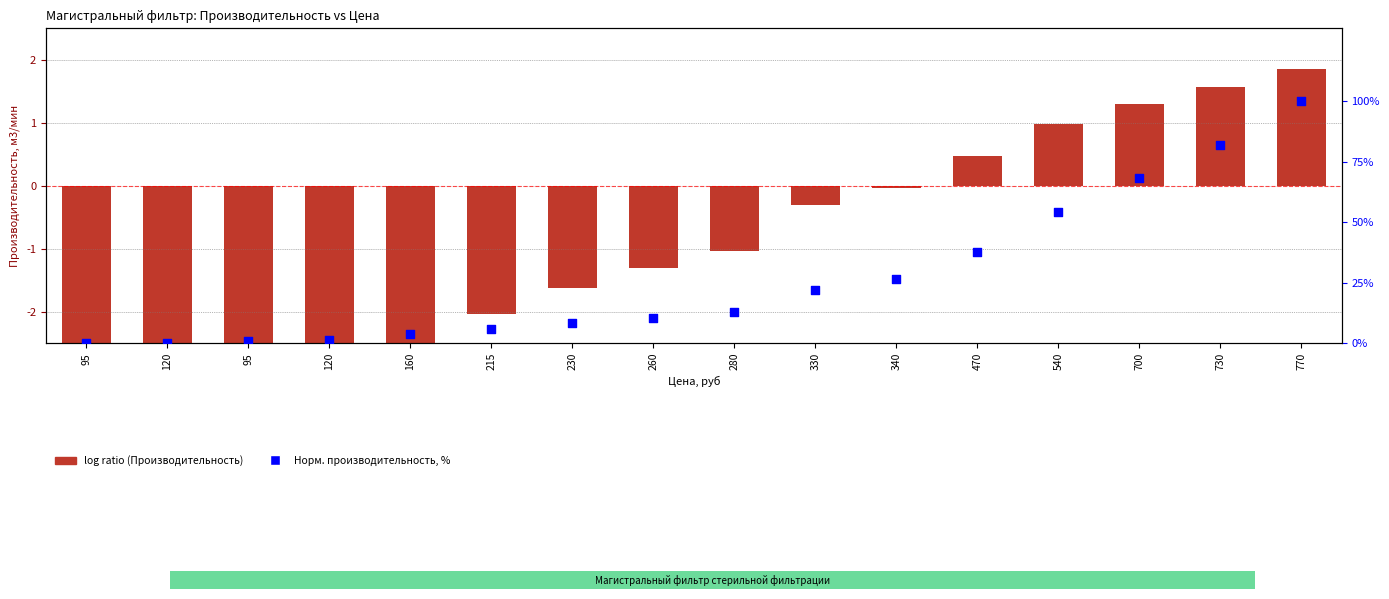

Which series contains the highest Y value?

Норм. производительность, %